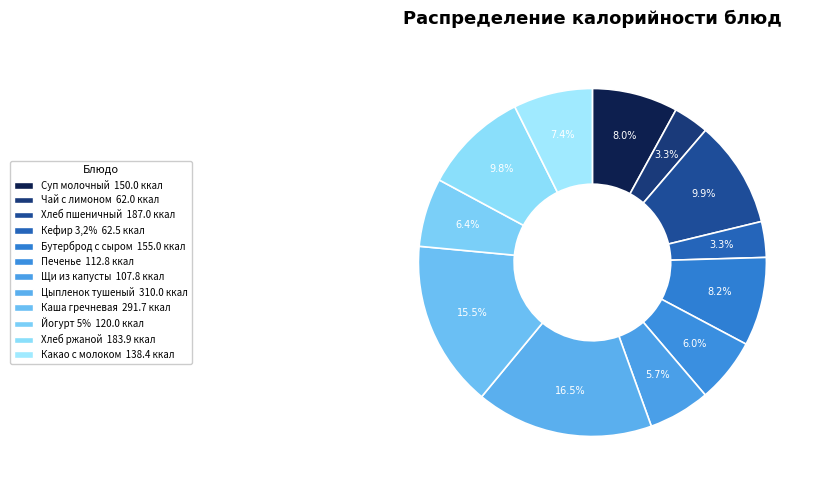

To the nearest percent, what is the average slice percentage?

8%